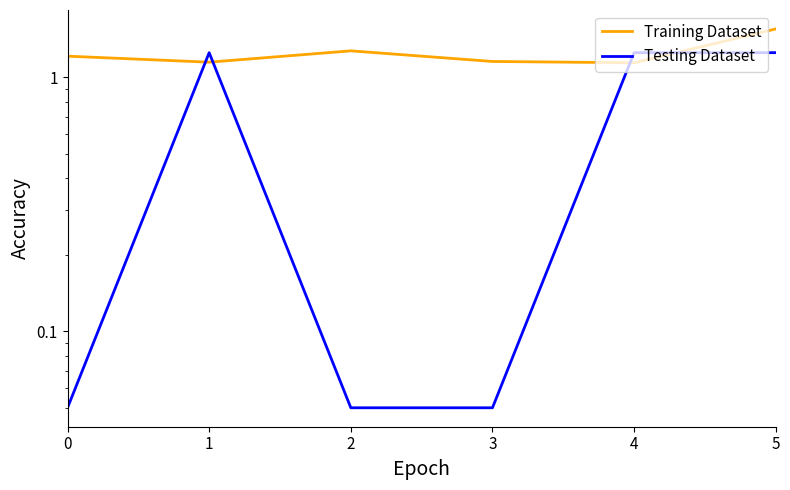

At which category is the sum across all series the highest?

5